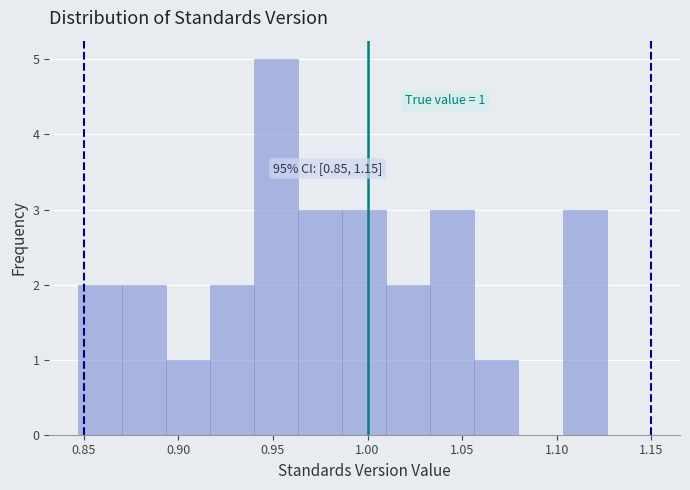

Which range on the x-axis has the tallest bar?

0.940 to 0.965